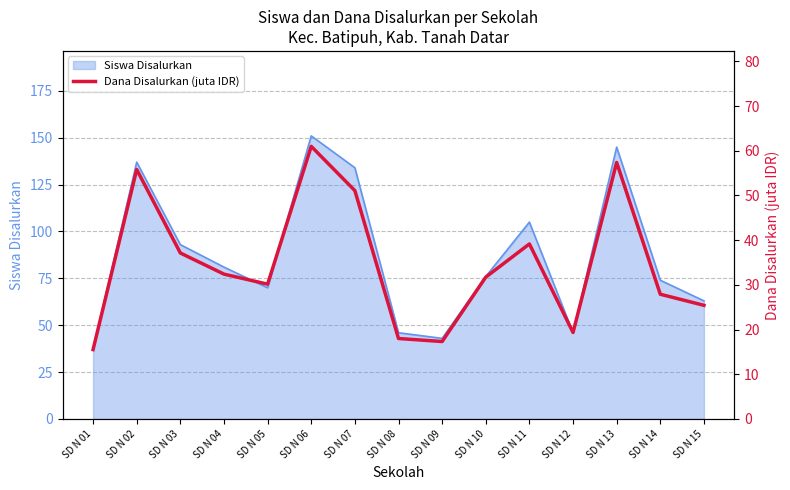

True or false: Siswa Disalurkan has a value of 93 at SD N 06.

False